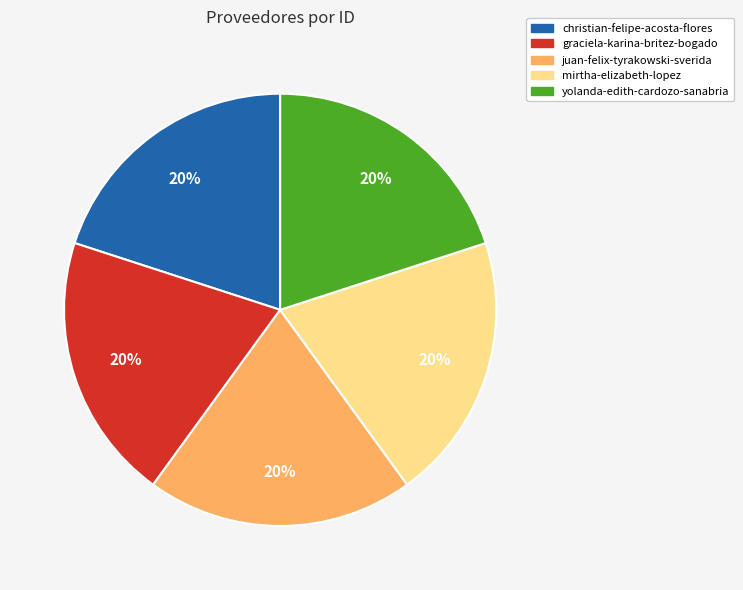

True or false: mirtha-elizabeth-lopez accounts for 20% of the total.

True